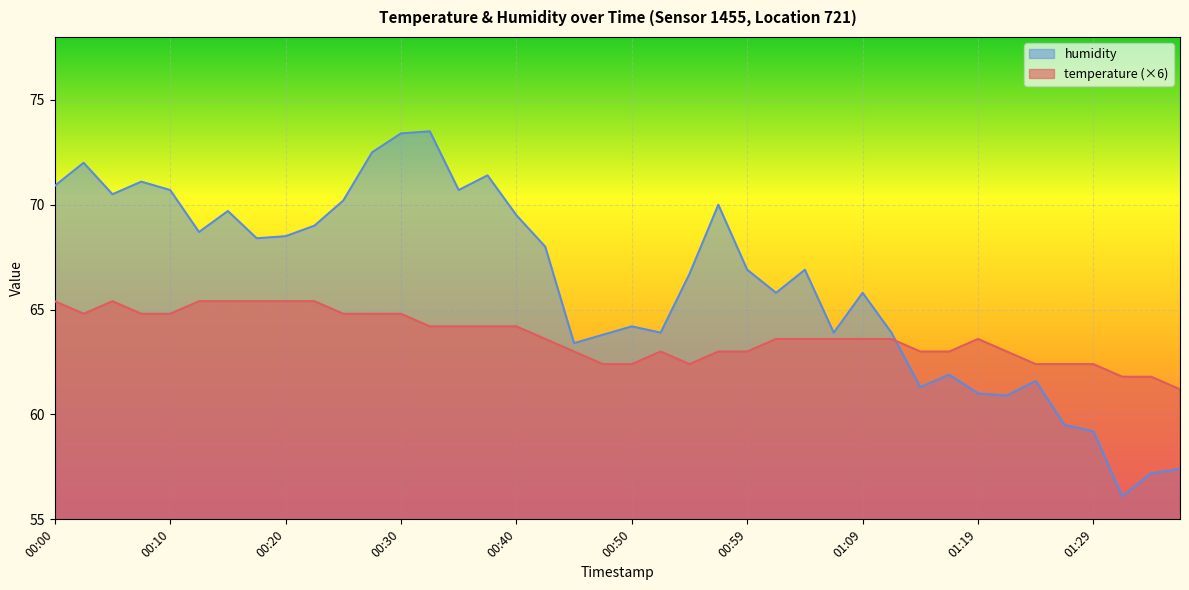

What are all the series names shown in the legend?

humidity, temperature (×6)